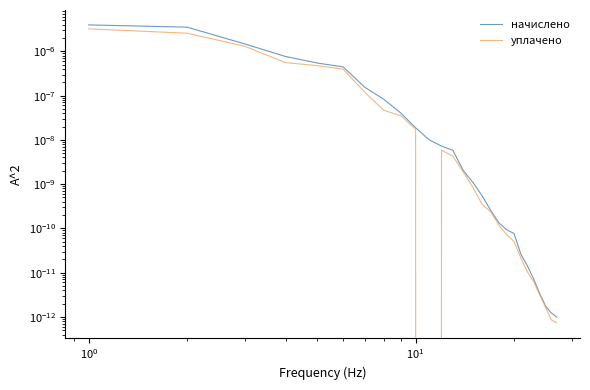

Does the chart have visible grid lines?

No